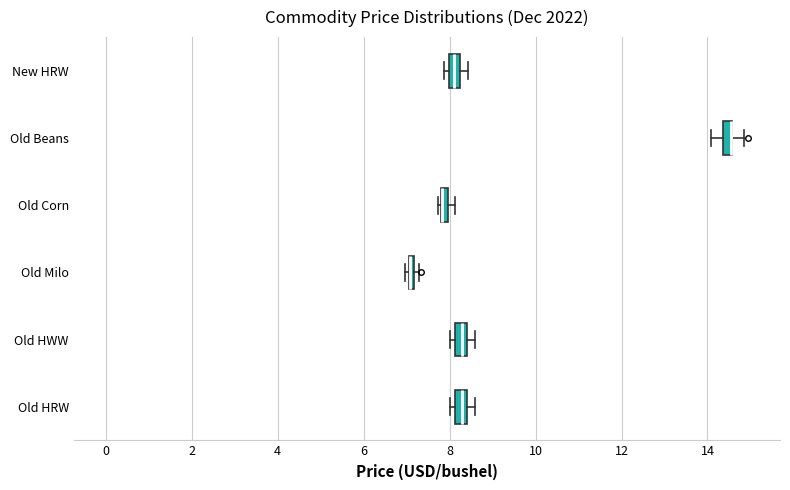

Where is the right edge of the box for Old Corn on the x-axis? The values are not printed on the chart, so give them approximately, as read against the axis.

8.0